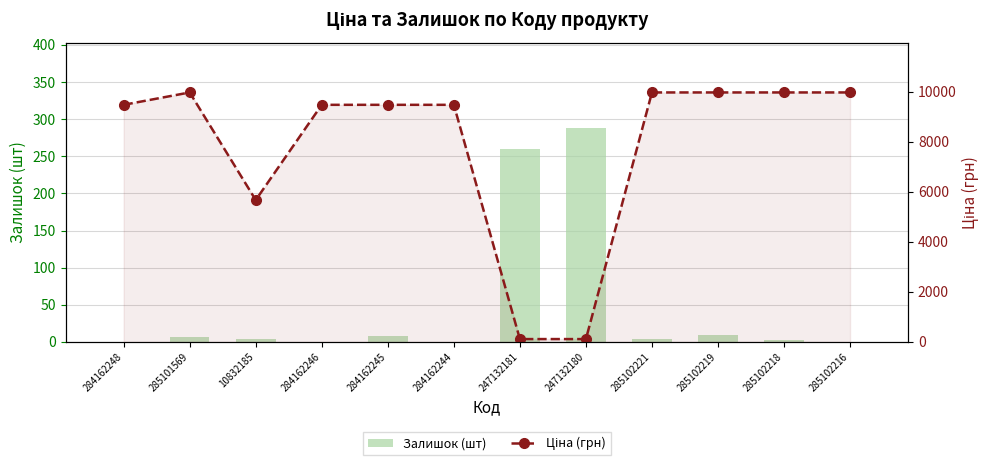

The Ціна (грн) series shows 5031.0 at 285101569. True or false?

False